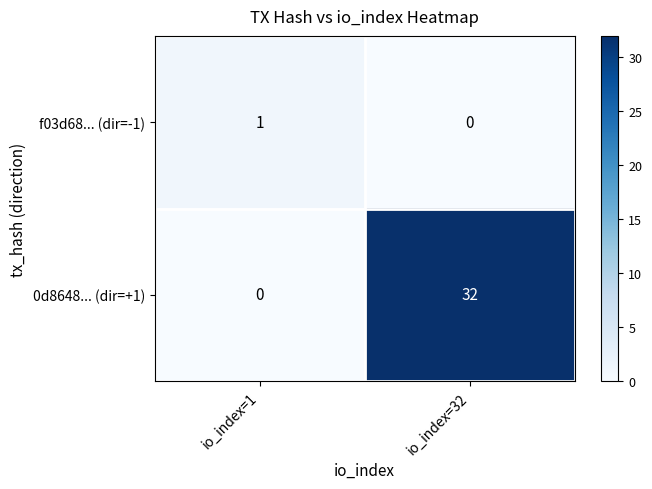

Read the 0d8648... (dir=+1) value at io_index=32, to the nearest 5.

30